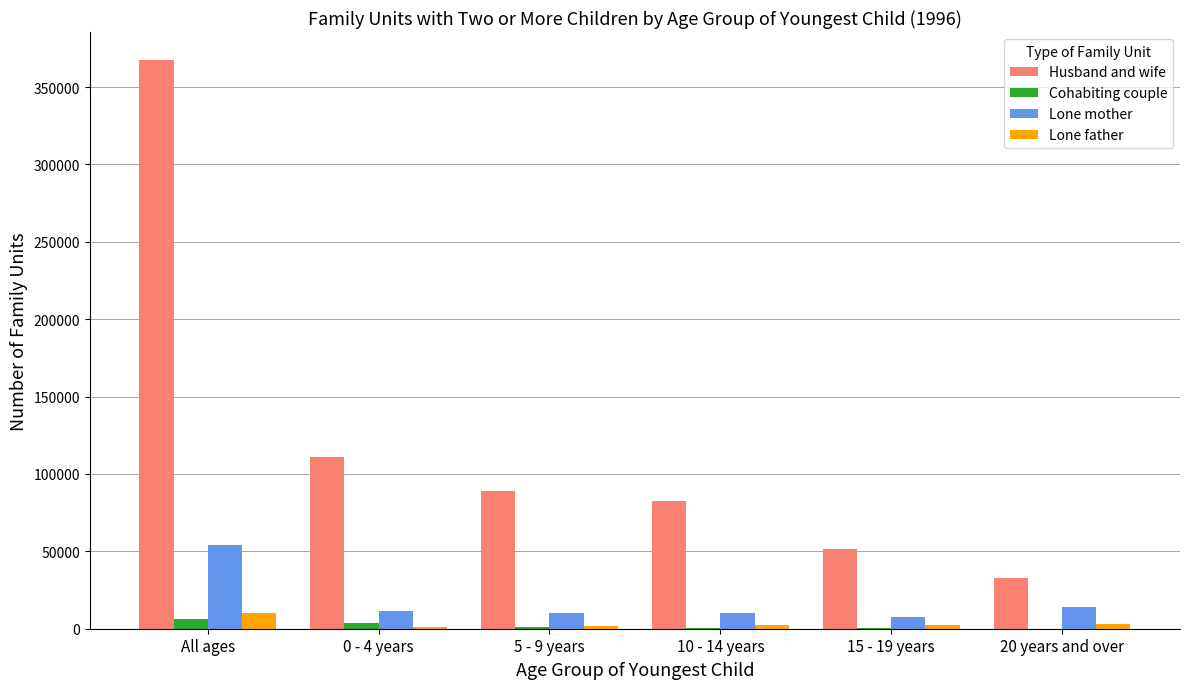

What is the sum of the Husband and wife values at 20 years and over and 0 - 4 years?

144072